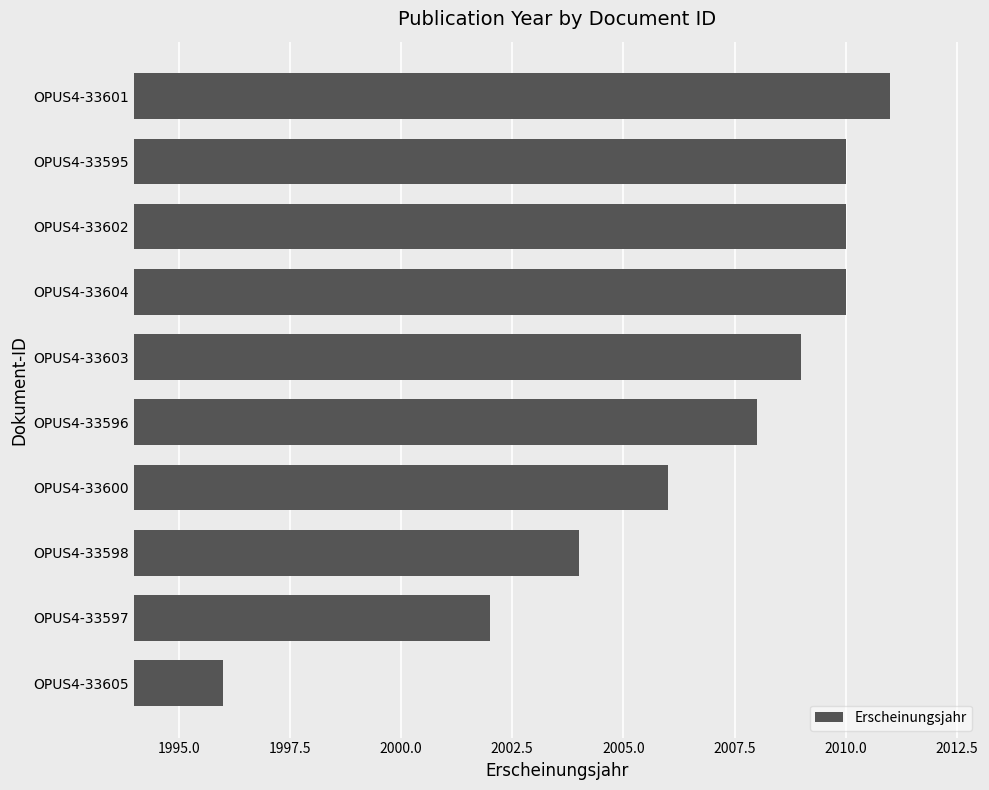

What is the difference between the maximum and minimum values?

15